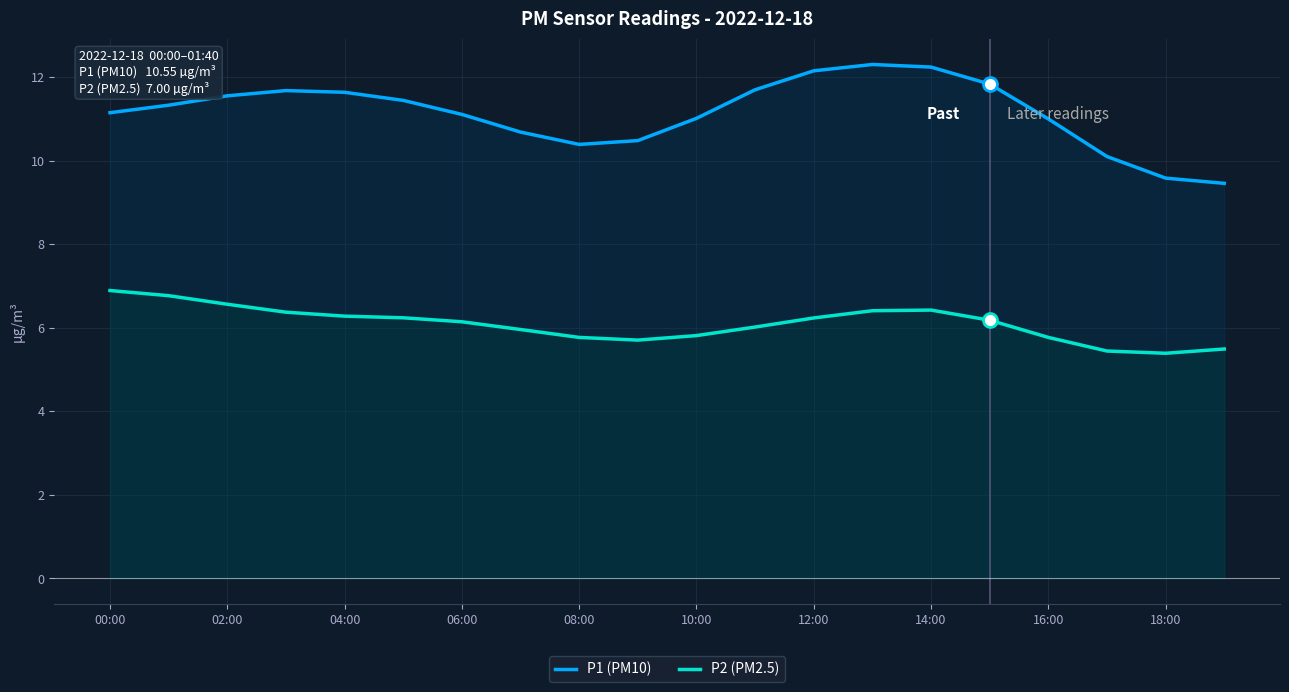

How many data points in P2 (PM2.5) are above 6?

12